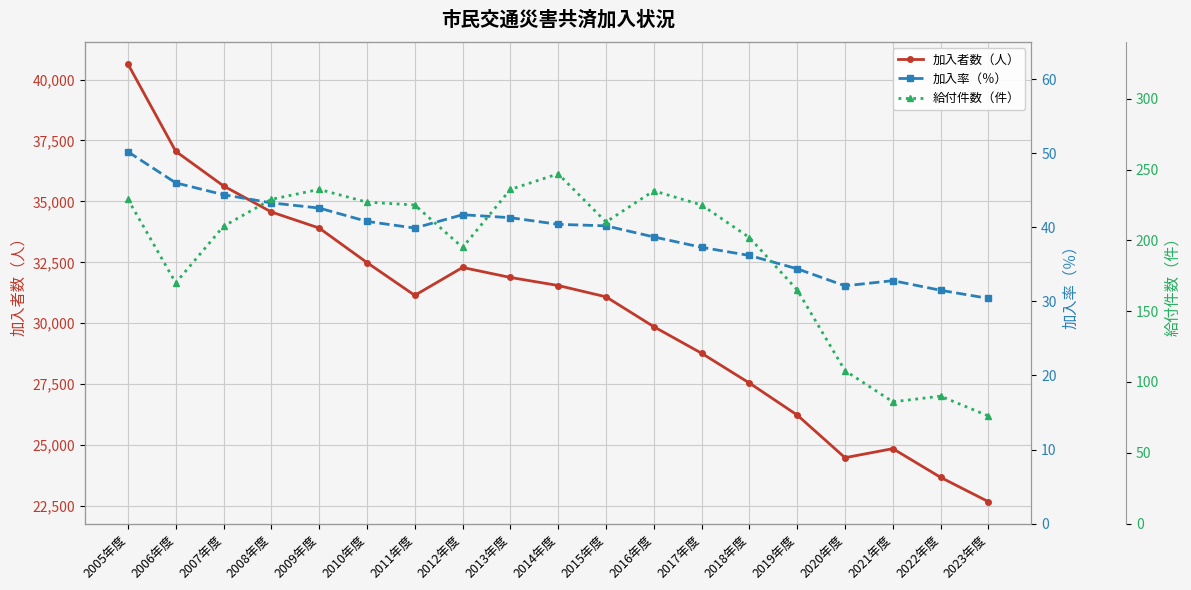

Where is the first local minimum for 加入者数（人）?

2011年度